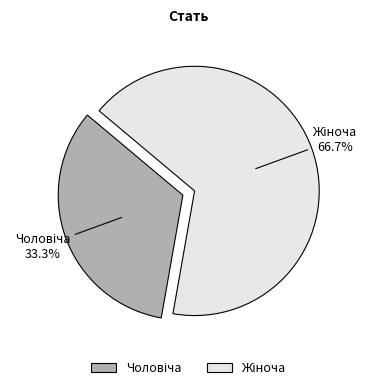

Is there a majority slice in this chart?

Yes